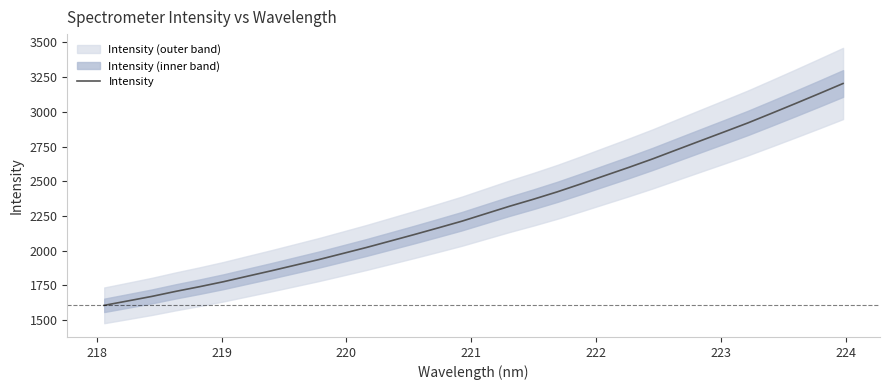

What is the maximum value shown in the chart?

3203.5